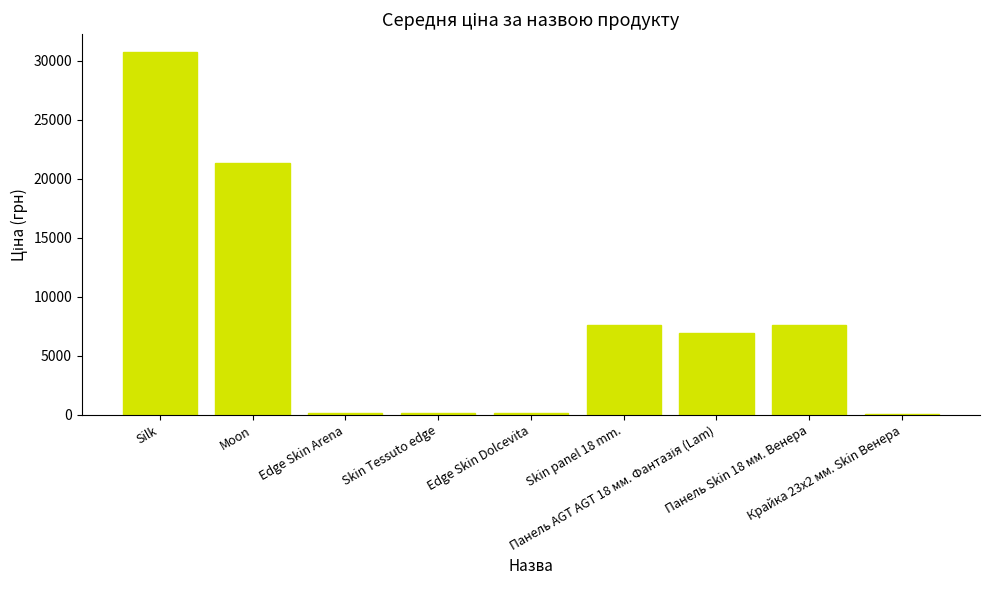

The value at Skin panel 18 mm. is 7596.5. True or false?

True